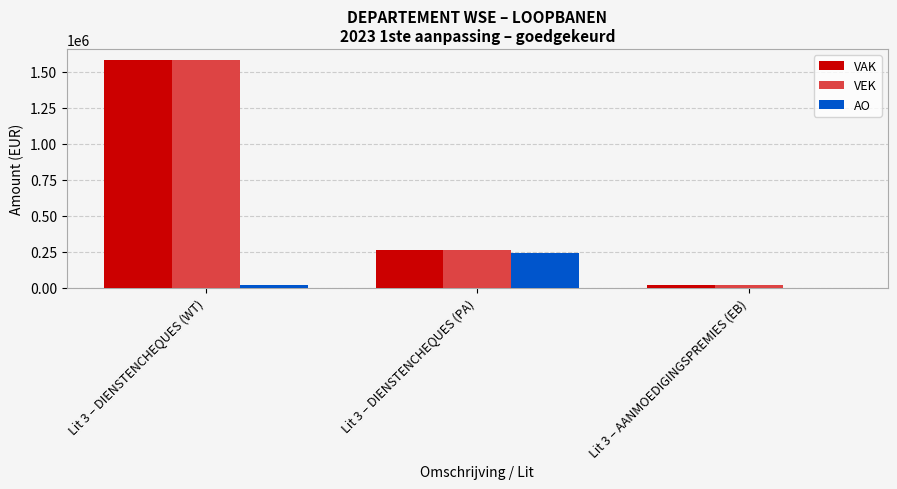

How many distinct data groups are displayed?

3